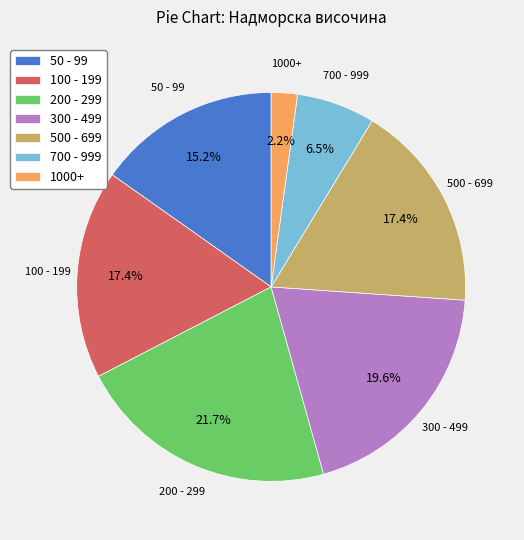

How many segments does this pie chart have?

7